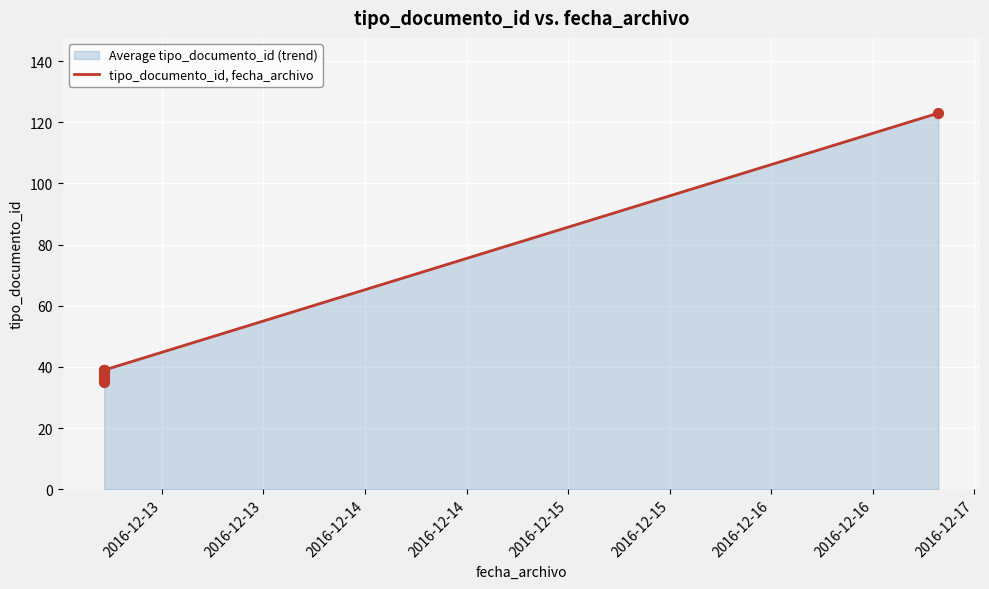

What is the highest value of the Average tipo_documento_id (trend) series?

123.0